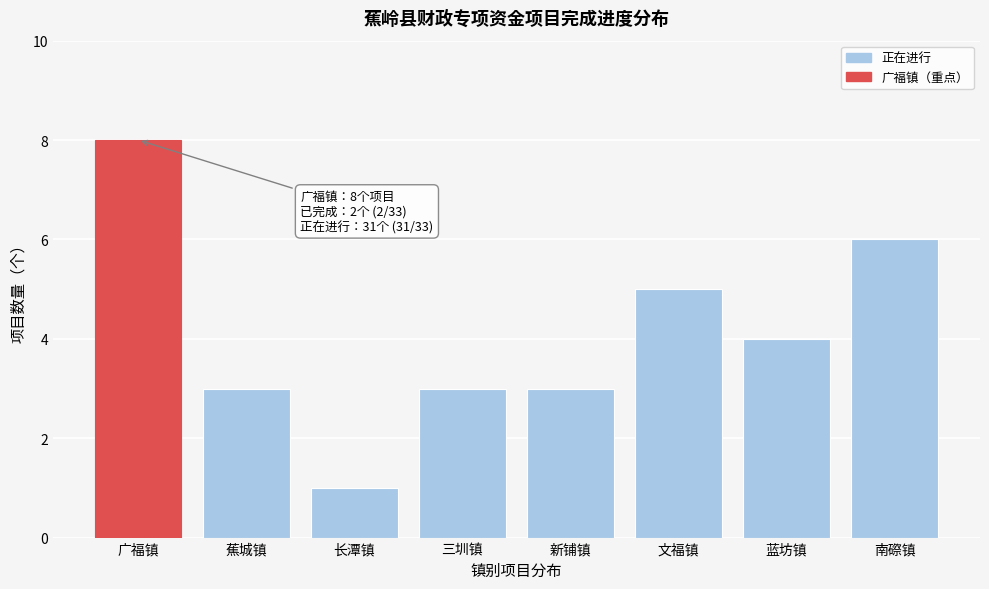

Reading left to right, what are all the values shown in this chart?

广福镇=8	蕉城镇=3	长潭镇=1	三圳镇=3	新铺镇=3	文福镇=5	蓝坊镇=4	南磜镇=6